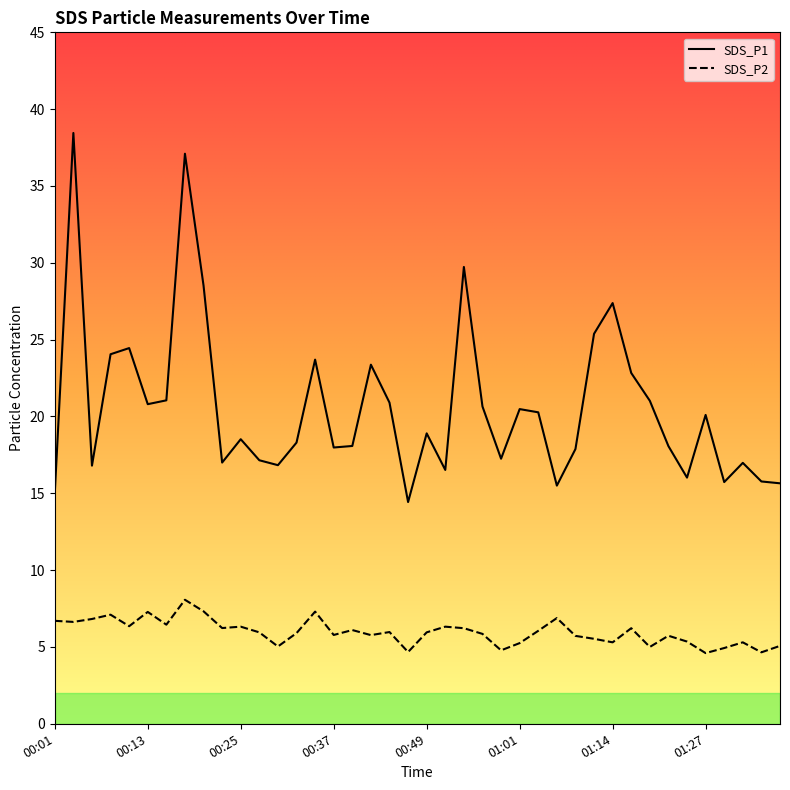

The value of SDS_P2 at 00:47 is 4.7. True or false?

True